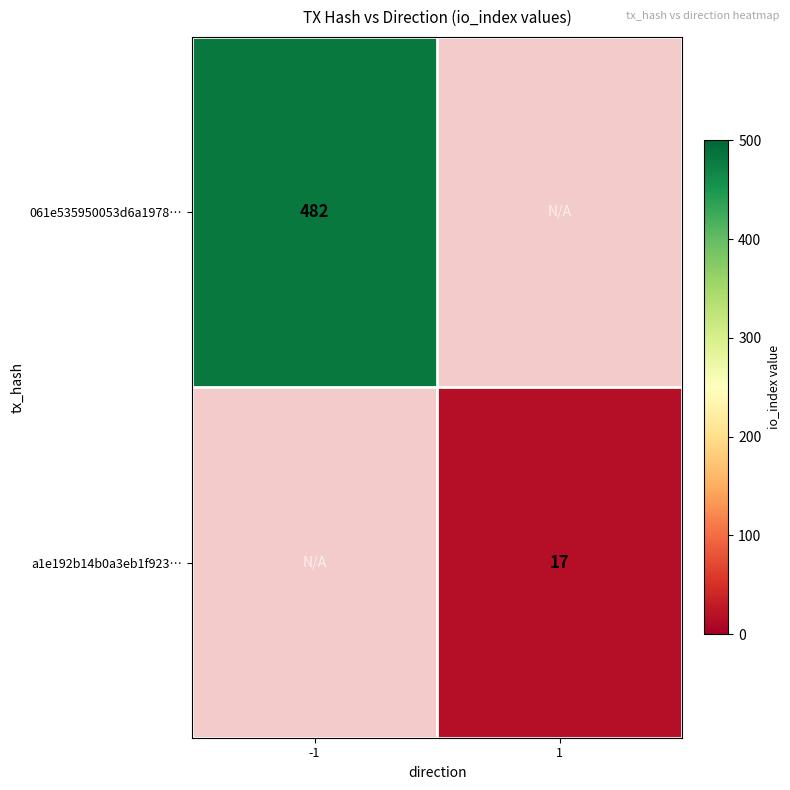

Which label corresponds to the smallest value in the chart?

1